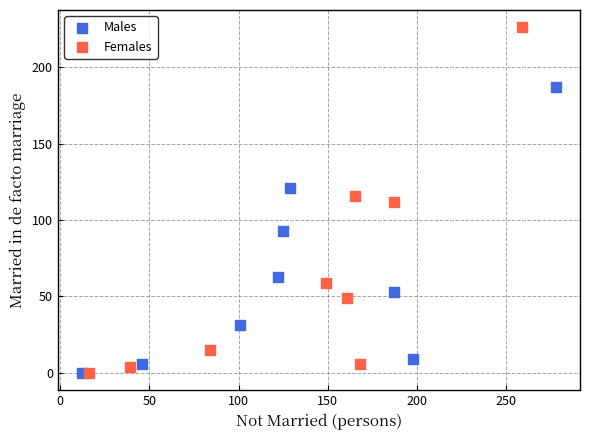

Which series contains the highest Y value?

Females